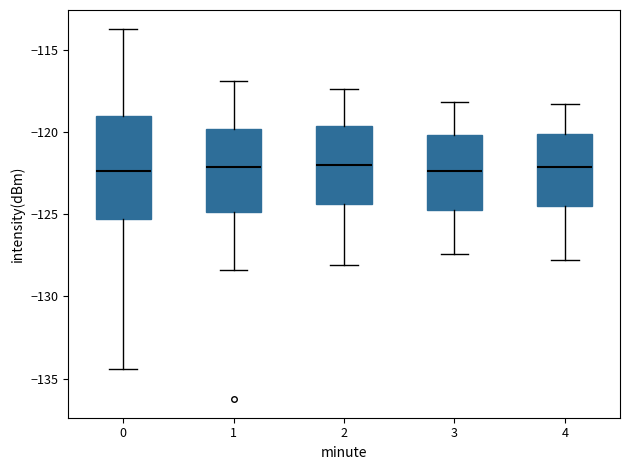

Which box is the tallest, from its lower edge to its upper edge?

0